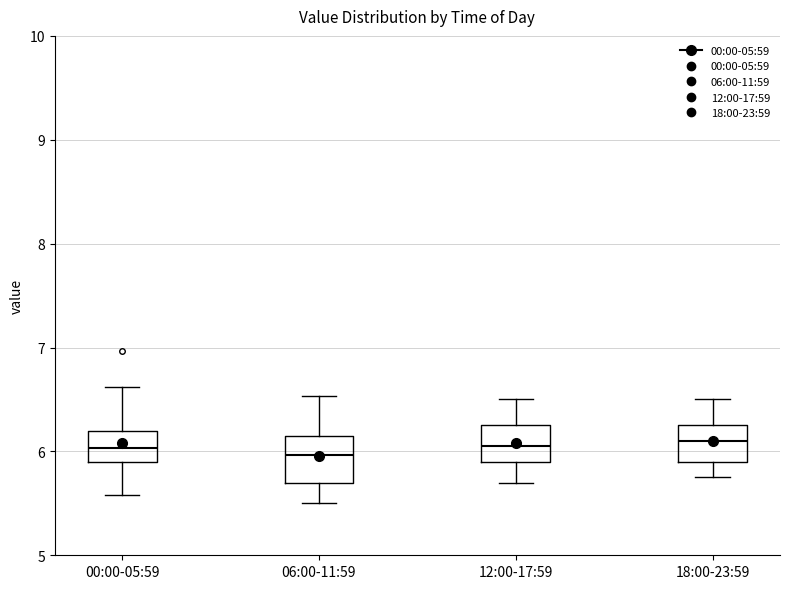

Reading left to right, transcribe this box plot: for each box, give where its median line is, the range the box spans, and where its two whiskers end, as read against the y-axis. The values are not printed on the chart, so give them approximately, as read against the axis.

00:00-05:59: median 6.0, box 5.9 to 6.2, whiskers 5.6 to 6.6
06:00-11:59: median 6.0, box 5.7 to 6.2, whiskers 5.5 to 6.5
12:00-17:59: median 6.1, box 5.9 to 6.3, whiskers 5.7 to 6.5
18:00-23:59: median 6.1, box 5.9 to 6.3, whiskers 5.8 to 6.5